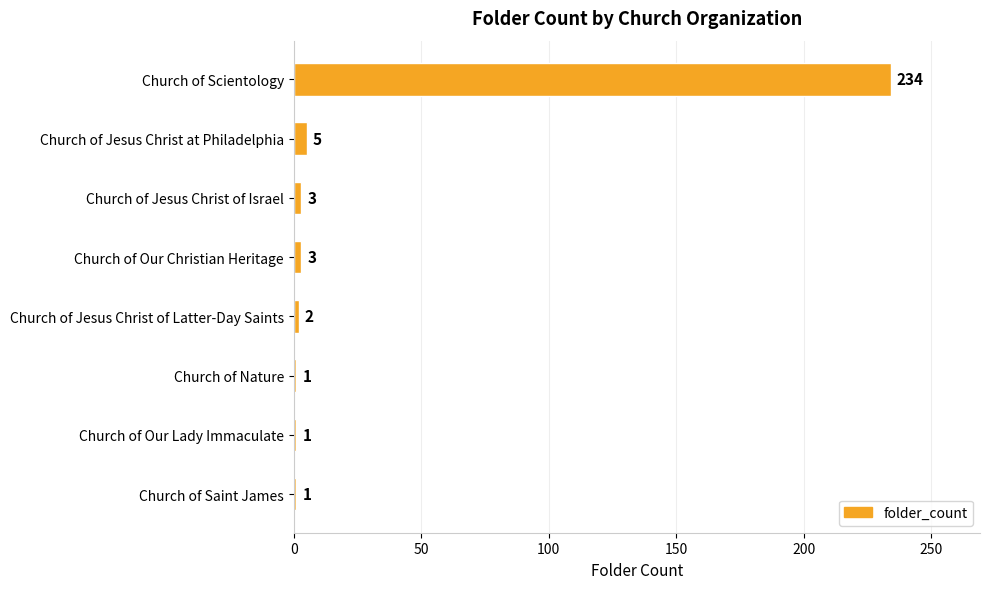

True or false: the data shows 2 at Church of Jesus Christ of Latter-Day Saints.

True